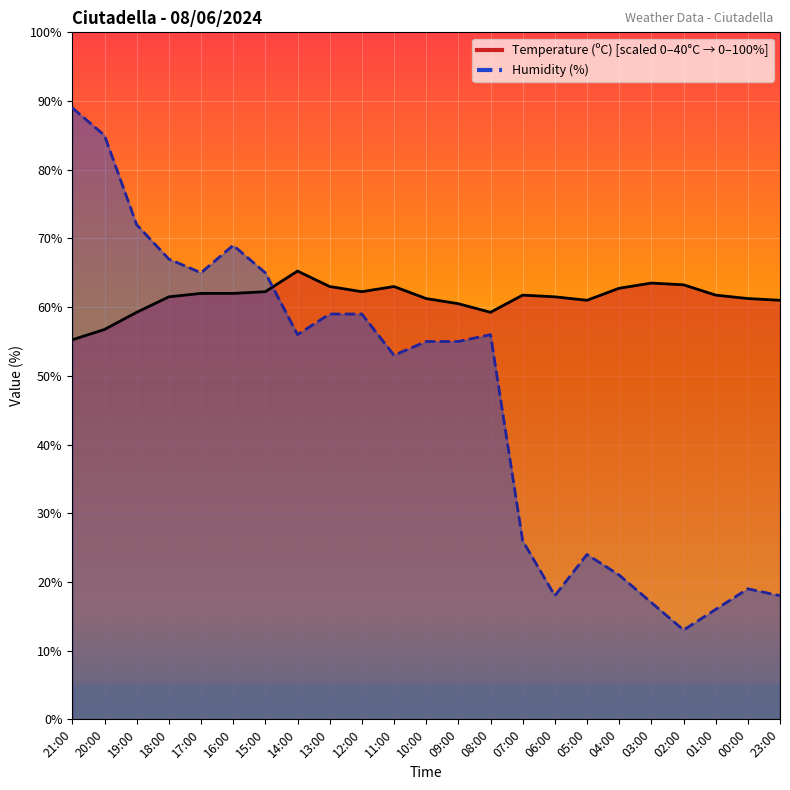

What is the sum of the Humidity (%) values at 08:00 and 09:00?

111.0